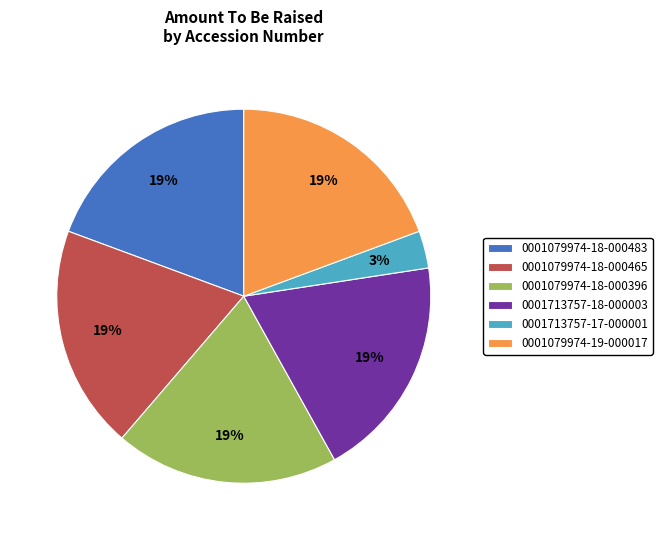

True or false: 0001079974-19-000017 accounts for 19% of the total.

True